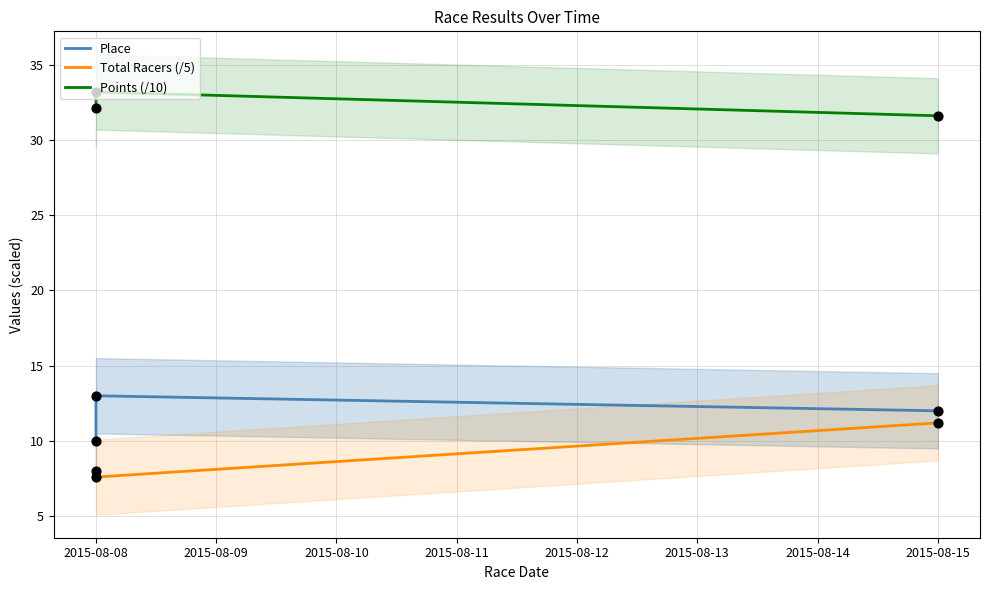

What are all the series names shown in the legend?

Place, Total Racers (/5), Points (/10)